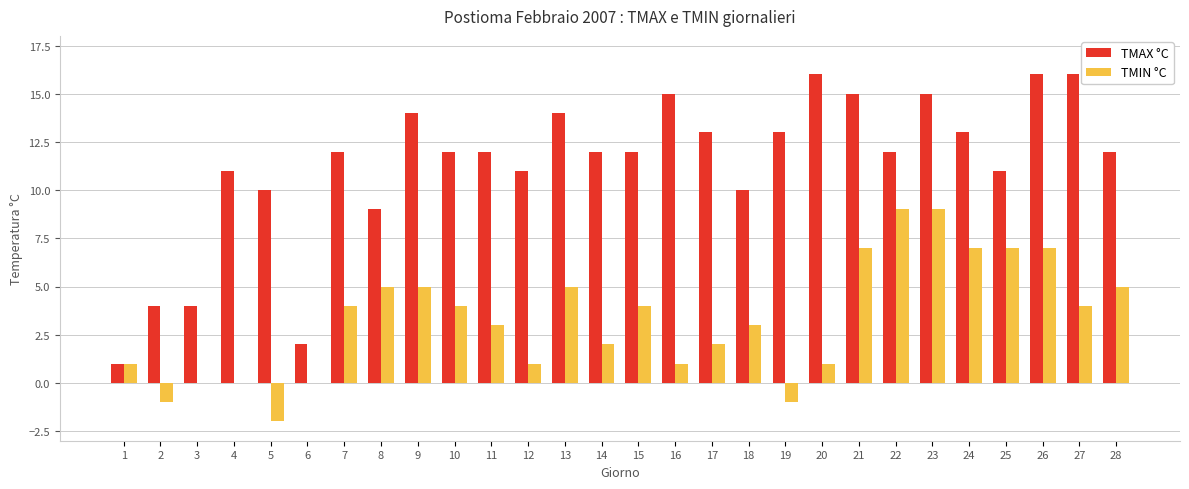

At which category is the sum across all series the highest?

23